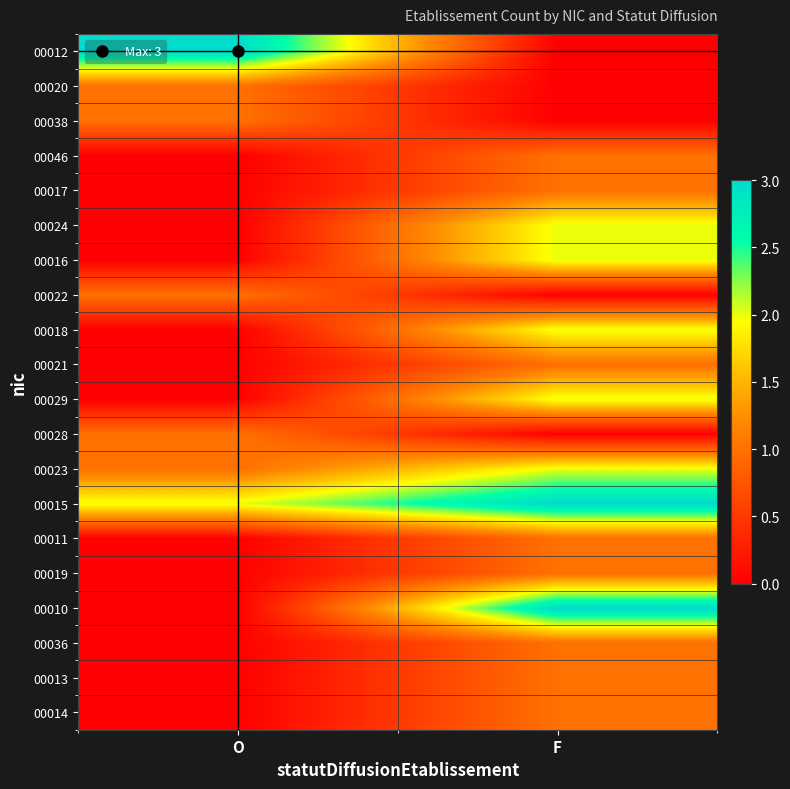

Which category has the highest value across all series?

O